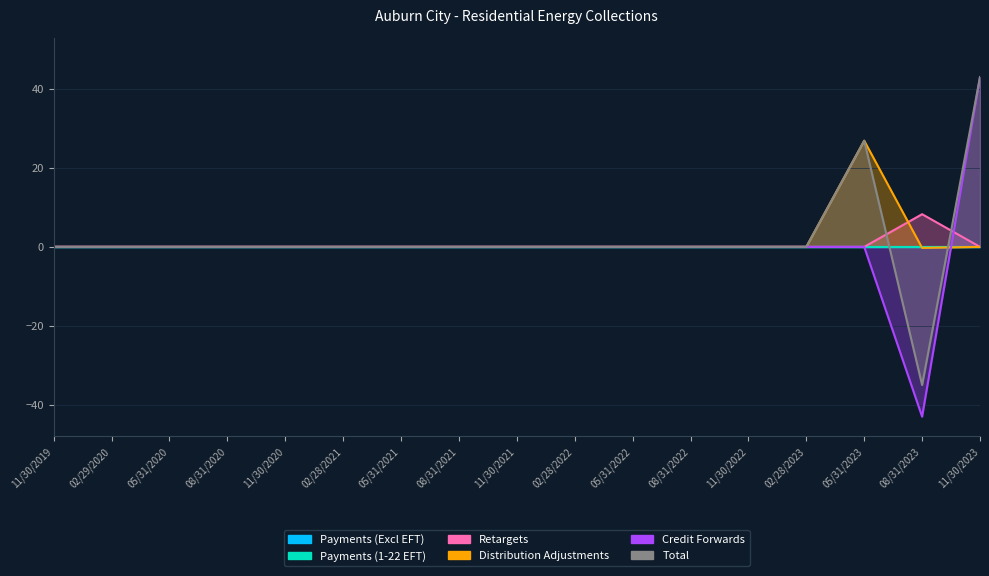

Which series has the largest total across all categories?

Total